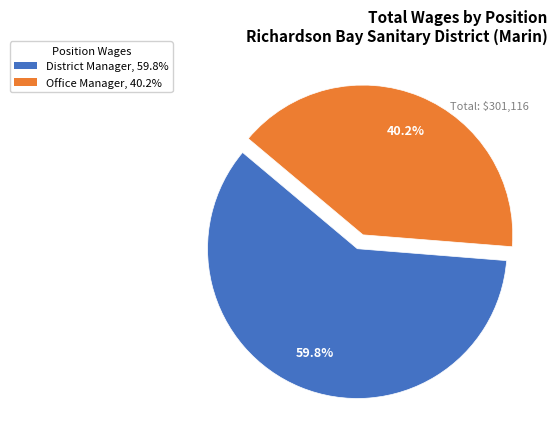

What percentage do Office Manager and District Manager together represent?

100.0%